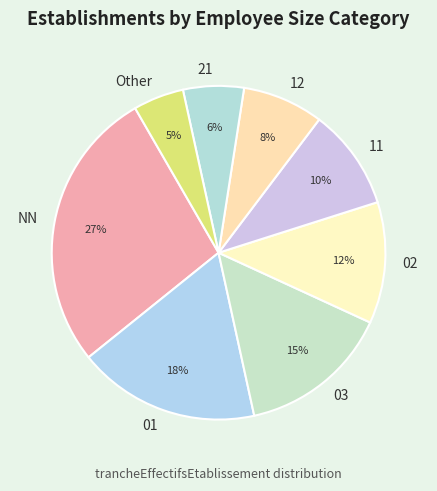

Is it true that 12 is 1% of the pie?

False